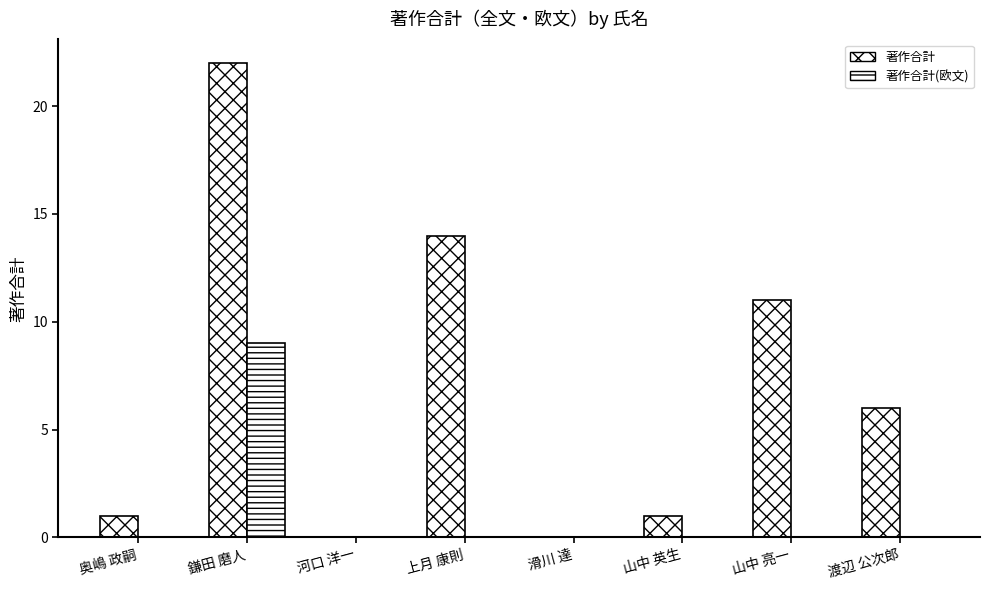

The value of 著作合計(欧文) at 上月 康則 is 0. True or false?

True